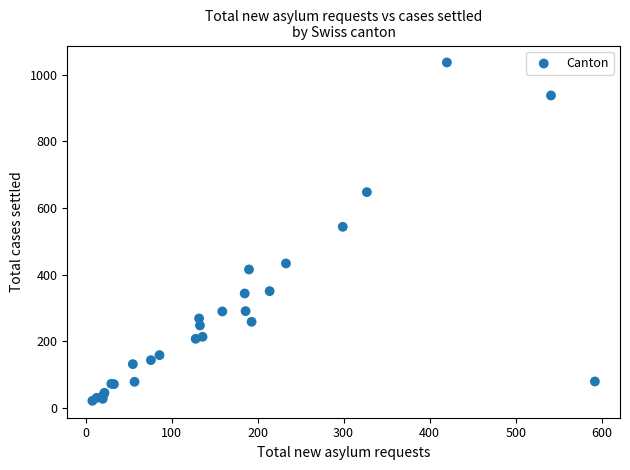

What Y value in the scatter plot is closest to 529?

544